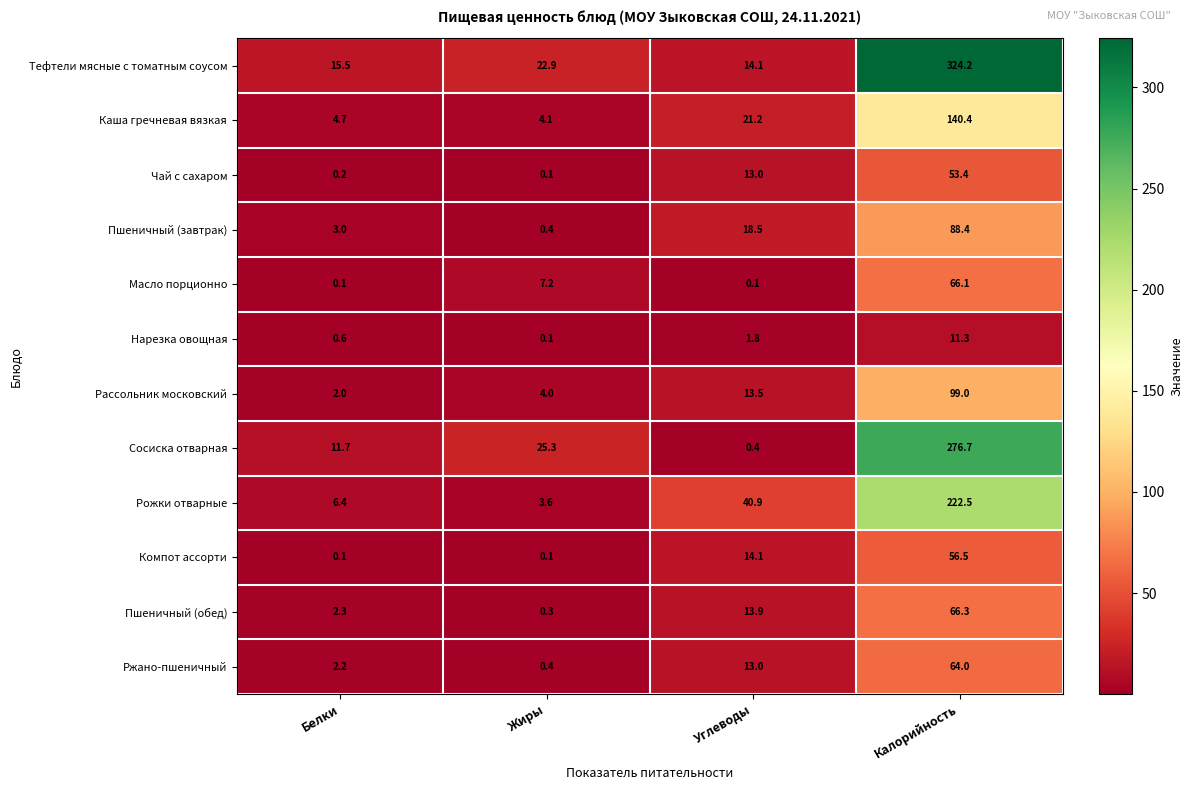

Which series has the widest spread of values?

Тефтели мясные с томатным соусом